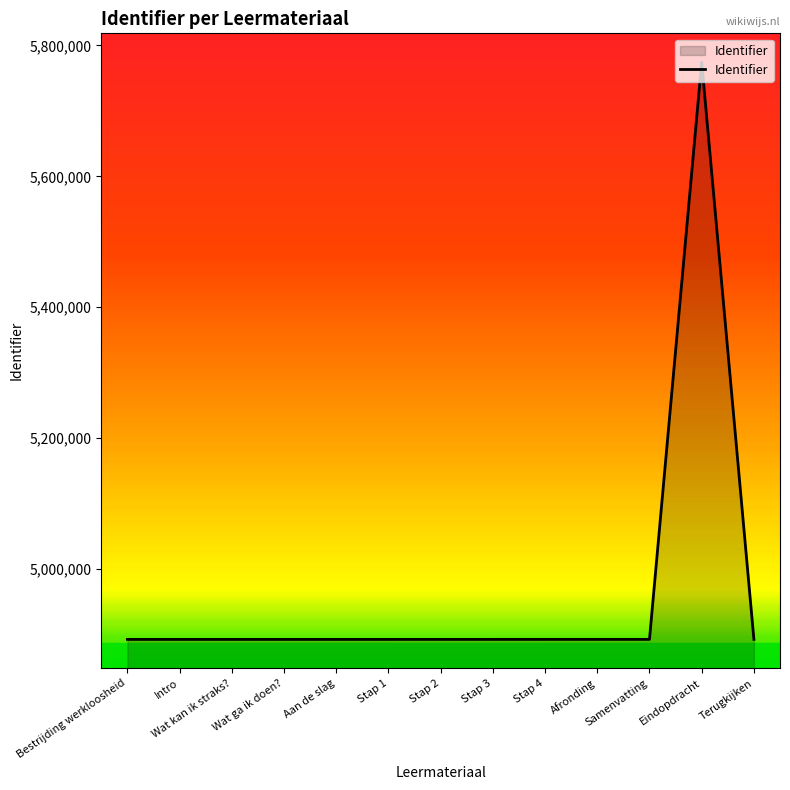

Approximately how many times larger is the value at Intro compared to Eindopdracht?

0.8